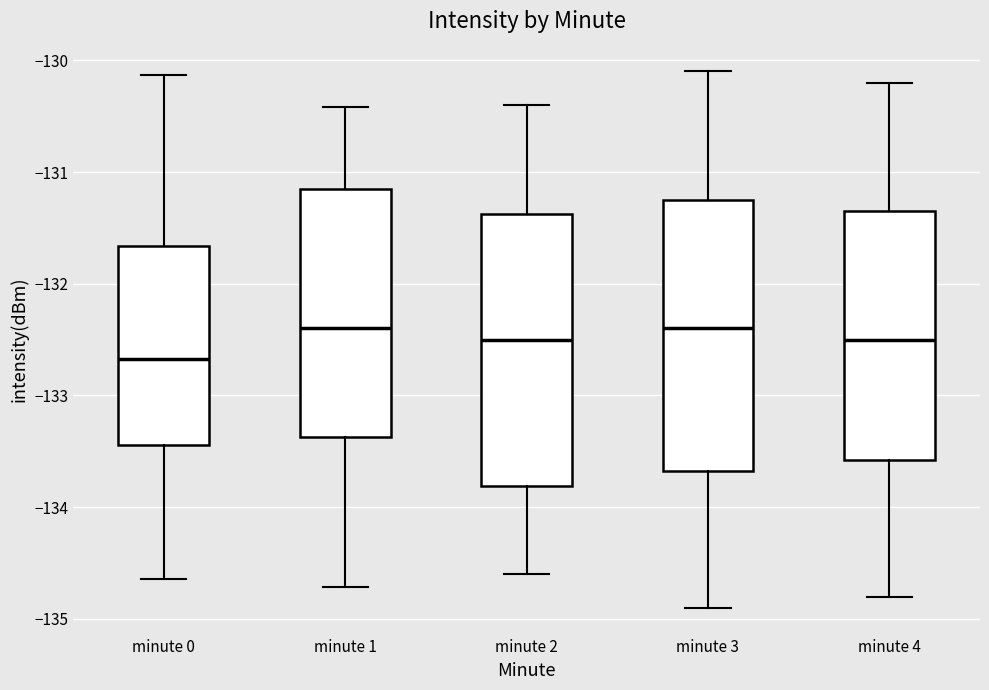

Which box has the lowest median line?

minute 0